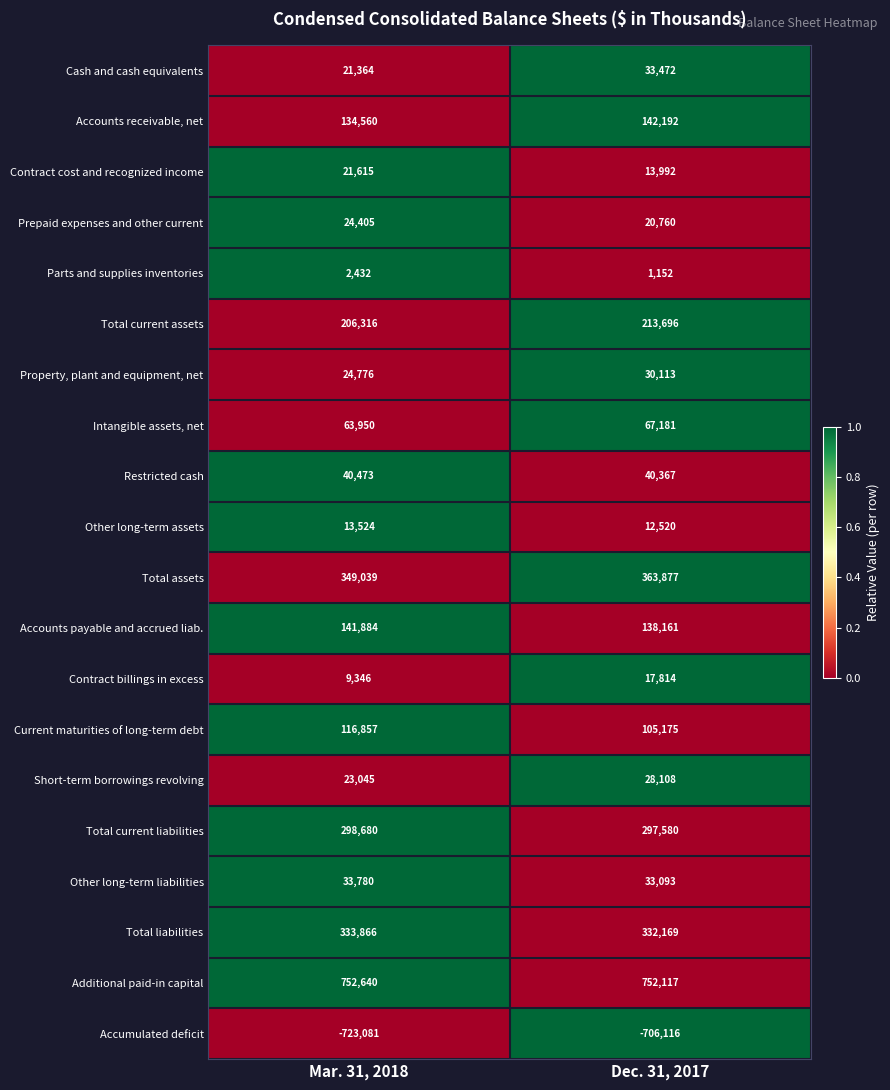

What is the approximate value of Property, plant and equipment, net at Mar. 31, 2018, to the nearest 50?

24800